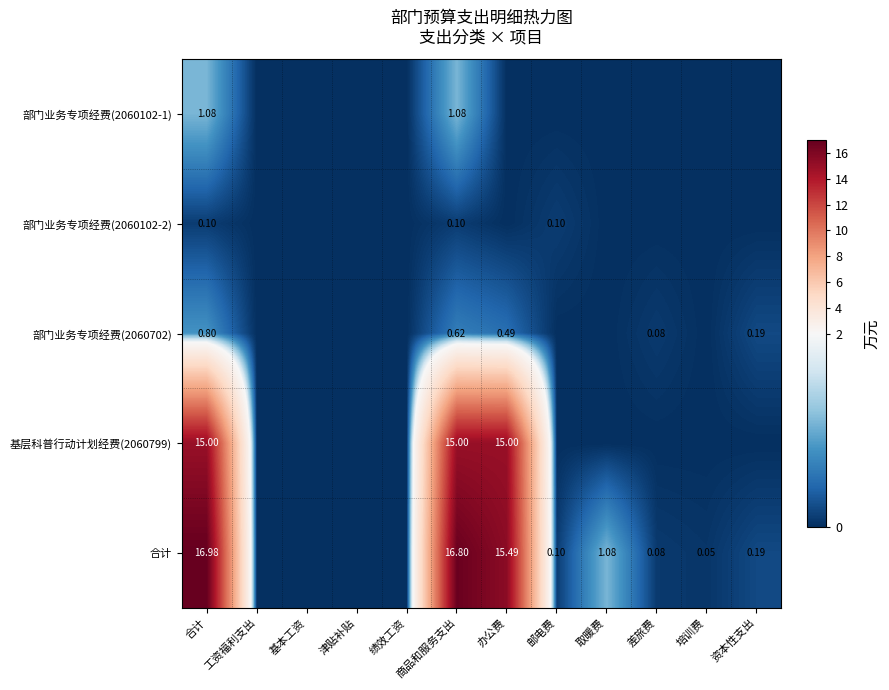

How many positive values does the 部门业务专项经费(2060102-2) series have?

3